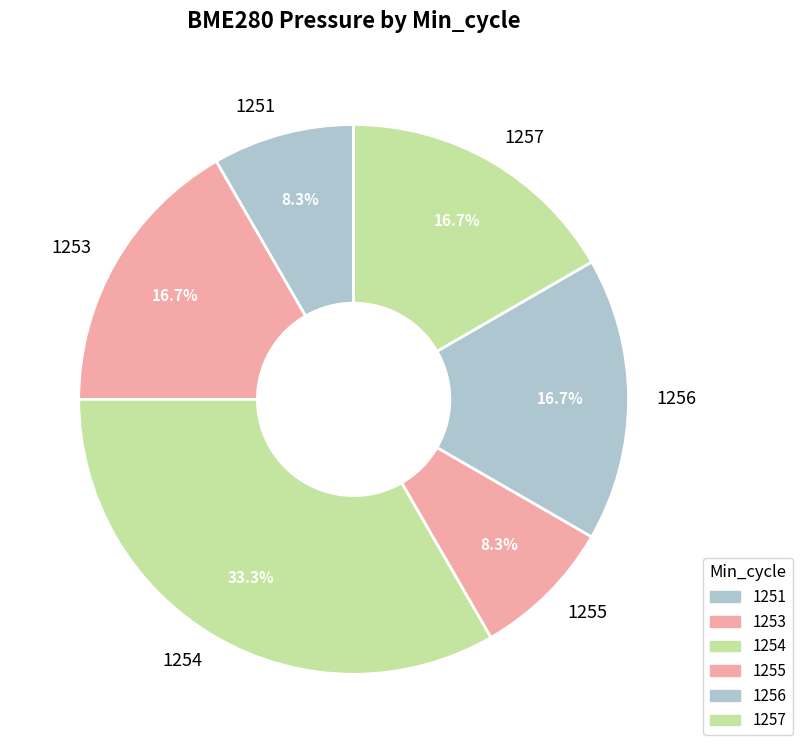

What percentage is NOT represented by 1255?

91.7%